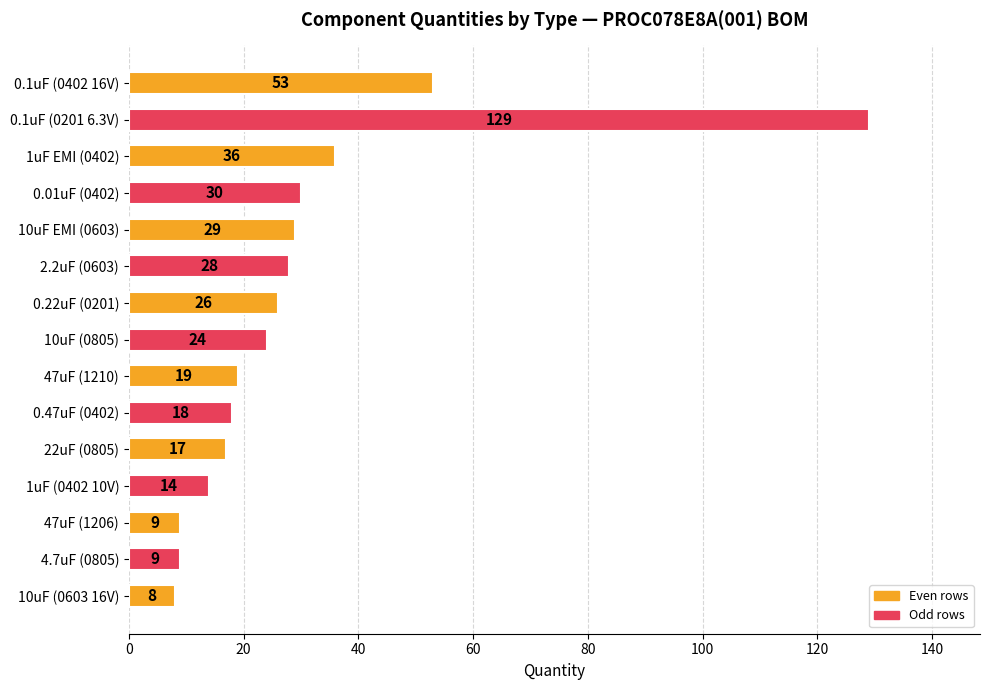

What is the change in value from 10uF EMI (0603) to 0.47uF (0402)?

-11